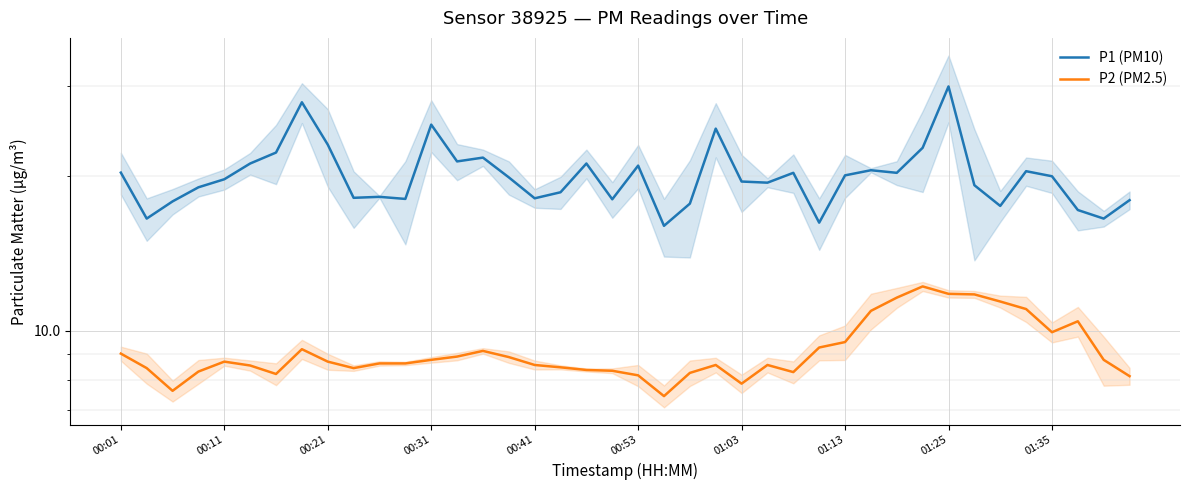

Is it true that P1 (PM10) equals 31.9 at 35?

False